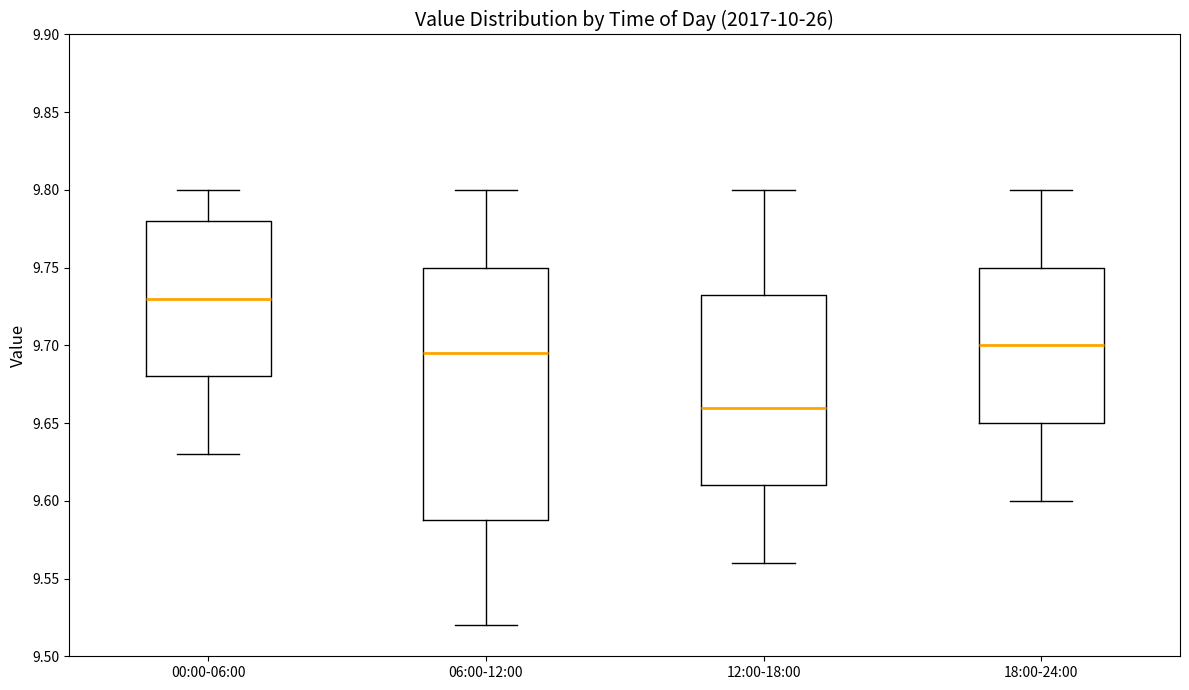

Where does the lower whisker of the box for 12:00-18:00 end on the y-axis? The values are not printed on the chart, so give them approximately, as read against the axis.

9.560